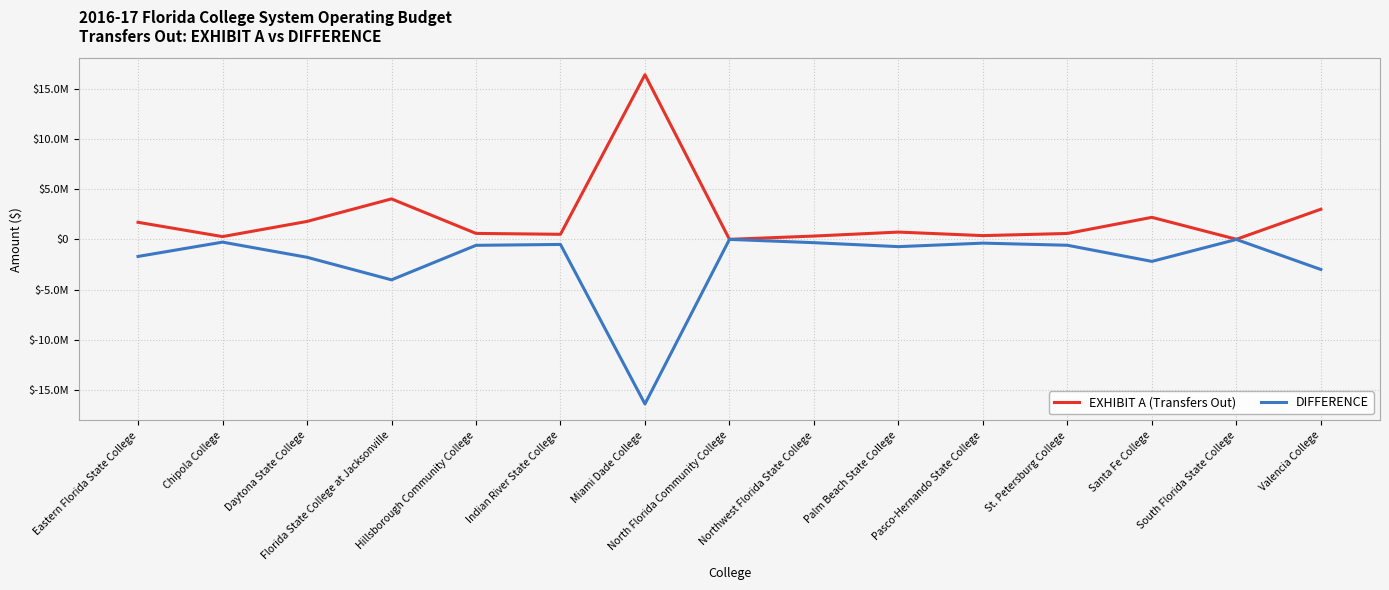

What is the difference between the EXHIBIT A (Transfers Out) values at North Florida Community College and Daytona State College?

1781825